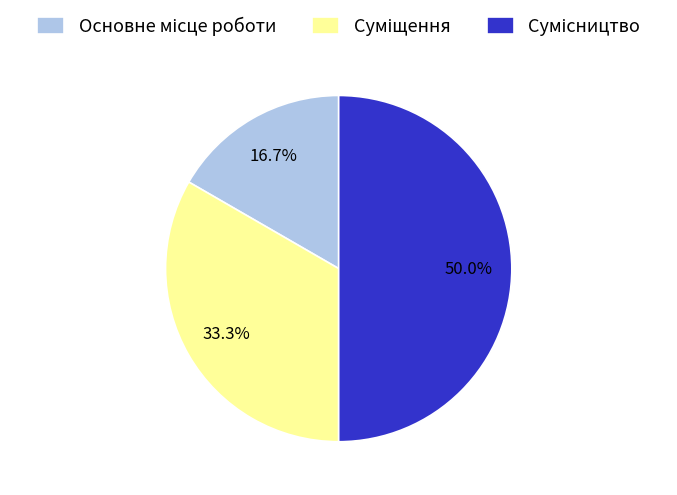

How many slices are in this pie chart?

3